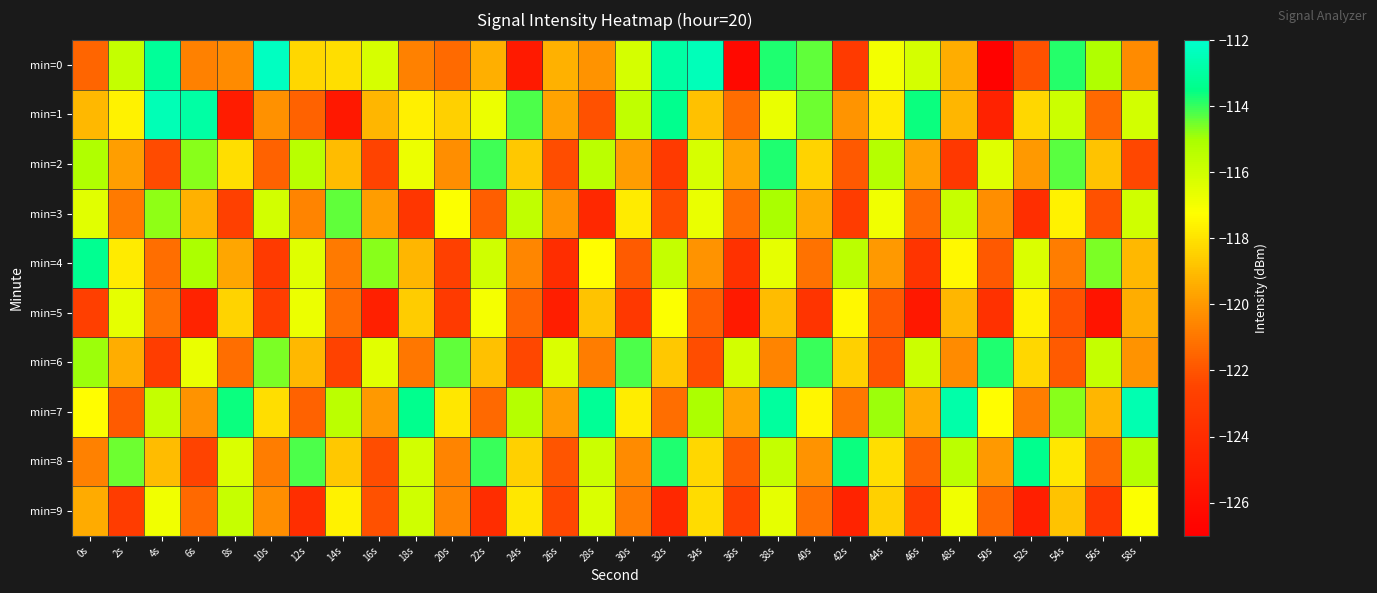

What is the difference between the highest and lowest values at 26s?

8.7